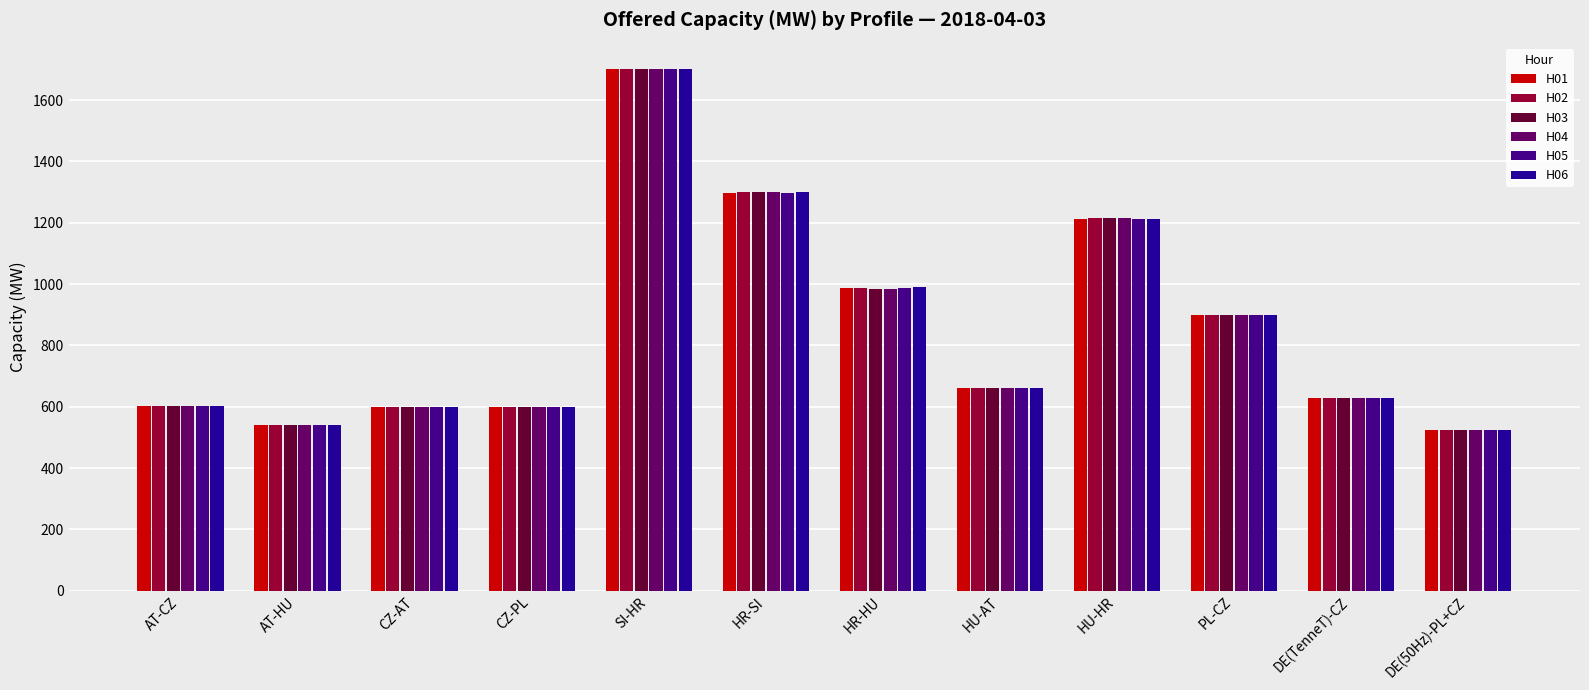

Which label corresponds to the smallest value in the chart?

DE(50Hz)-PL+CZ